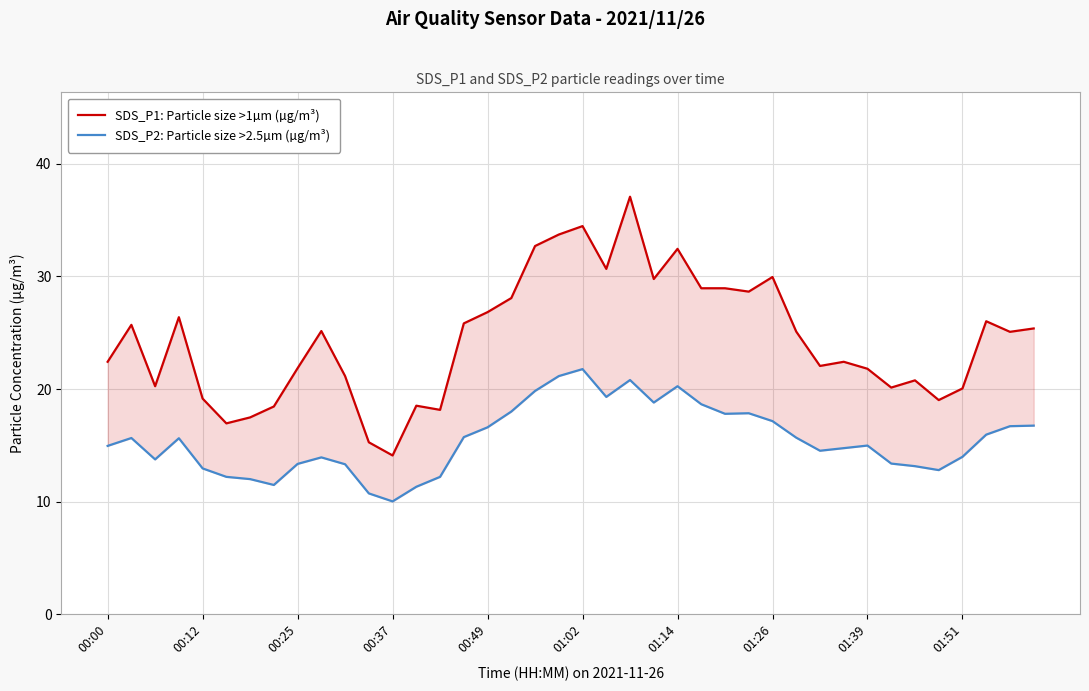

The SDS_P2: Particle size >2.5µm (µg/m³) series shows 8.3 at 01:14. True or false?

False